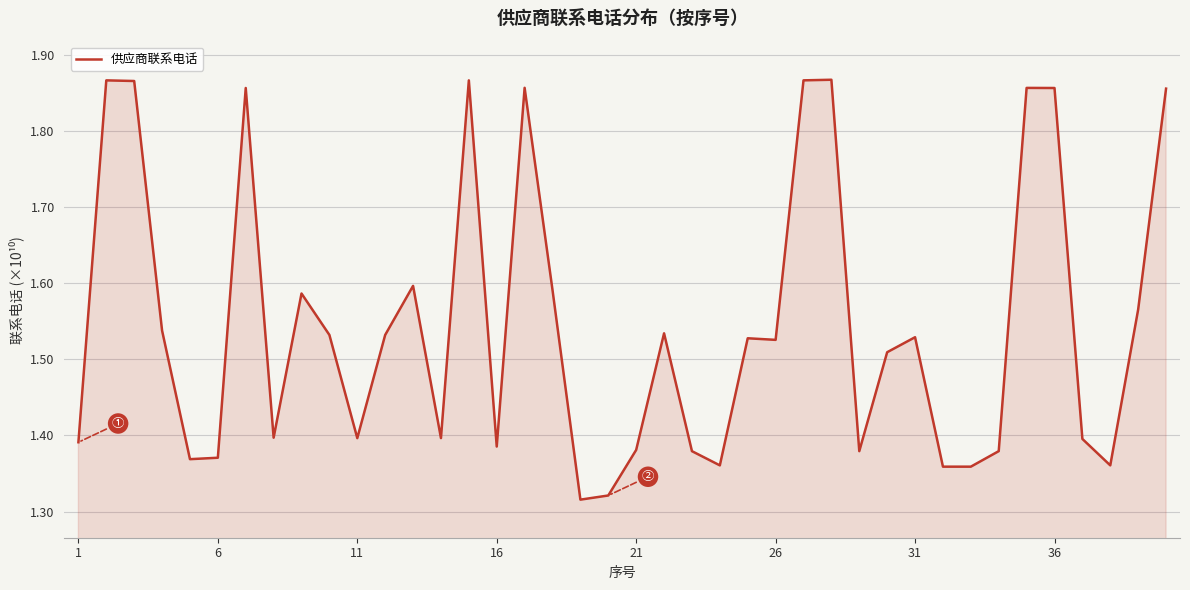

What is the difference between the maximum and minimum values?

0.6